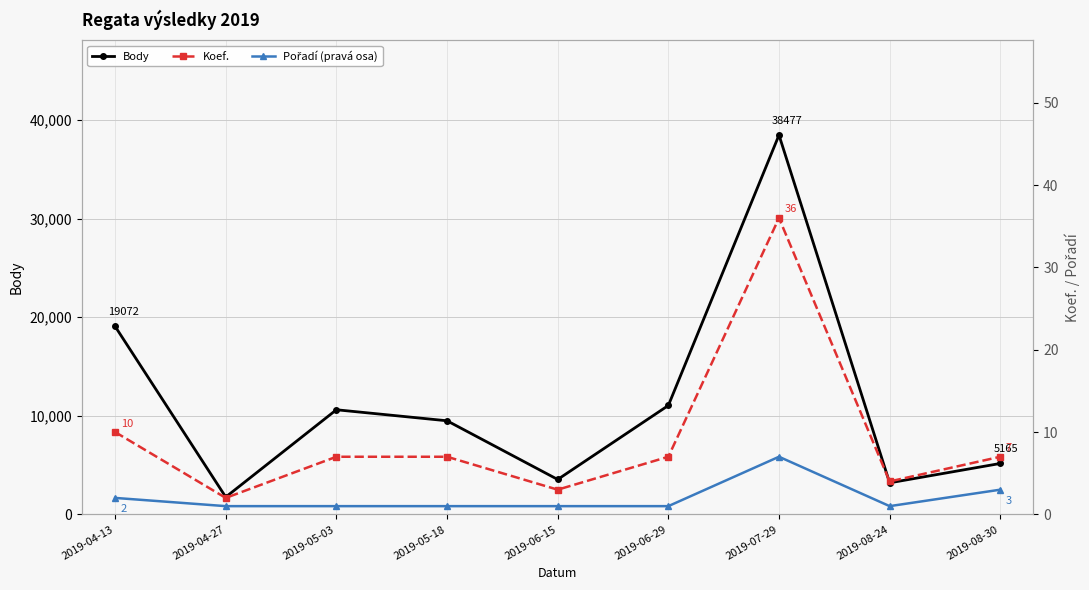

What position from the left is 2019-06-29?

6